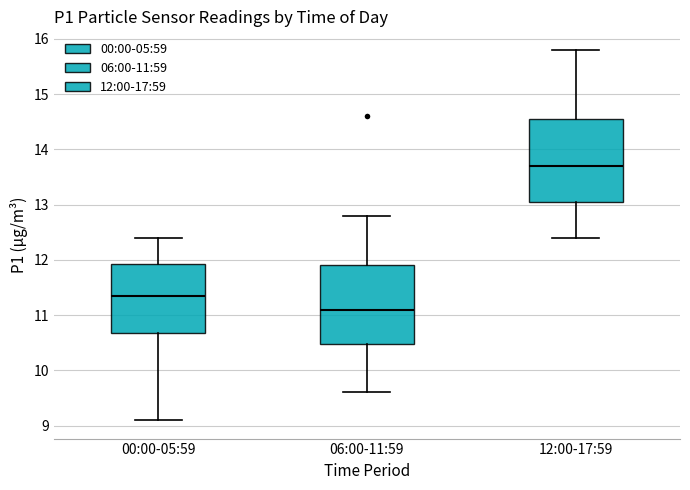

Where does the median line of the box for 12:00-17:59 sit on the y-axis? The values are not printed on the chart, so give them approximately, as read against the axis.

13.7